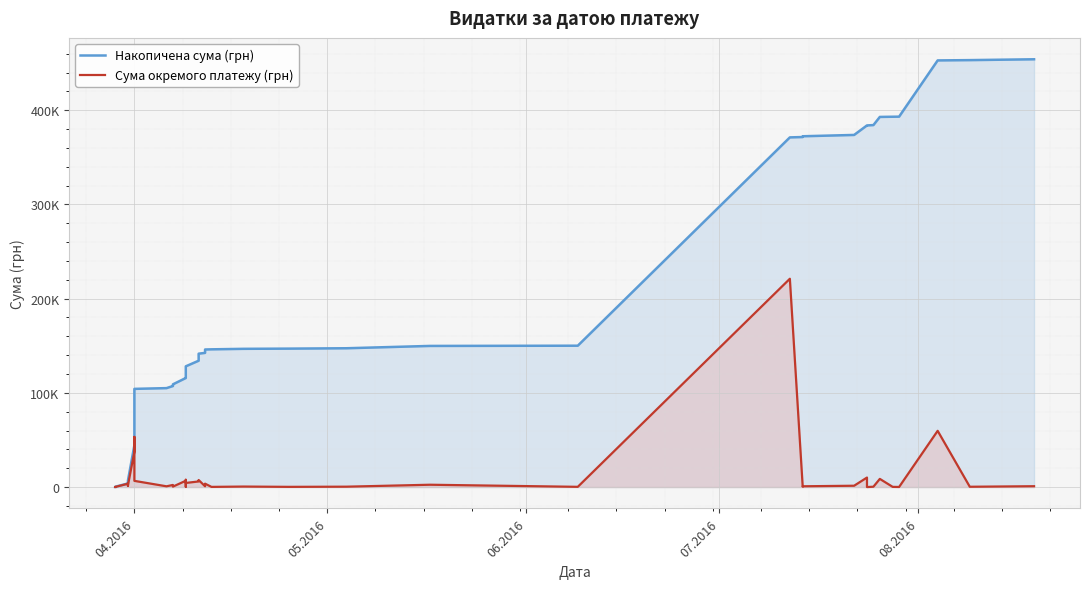

Count the number of data series in this chart.

2